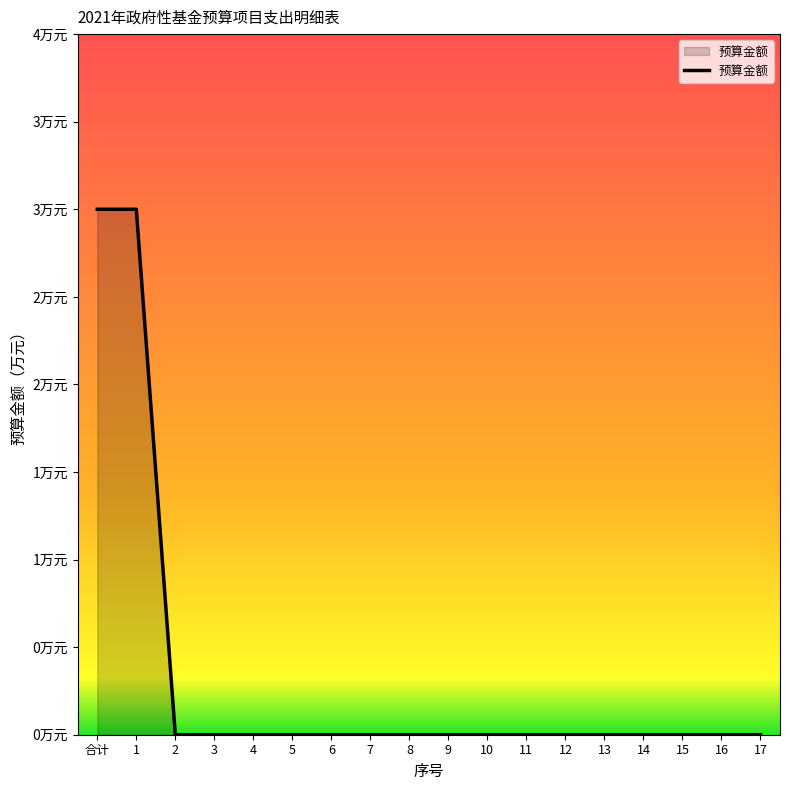

Does the chart display data point markers on the line(s)?

No